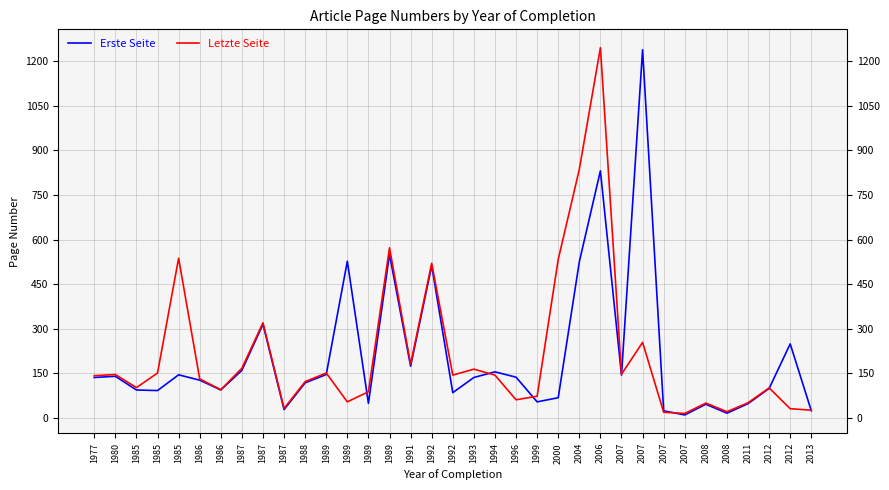

The value of Letzte Seite at 2007 is 254. True or false?

True